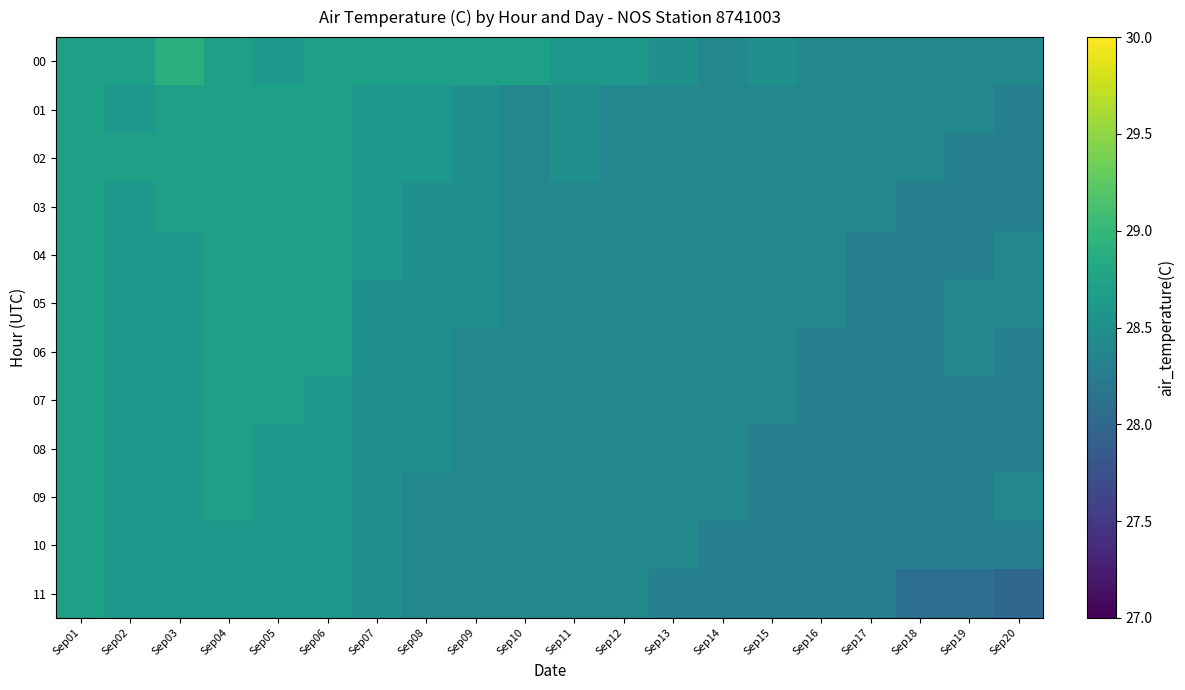

List the series in order of their peak value, lowest first.

01, 02, 03, 04, 05, 06, 07, 08, 09, 10, 11, 00